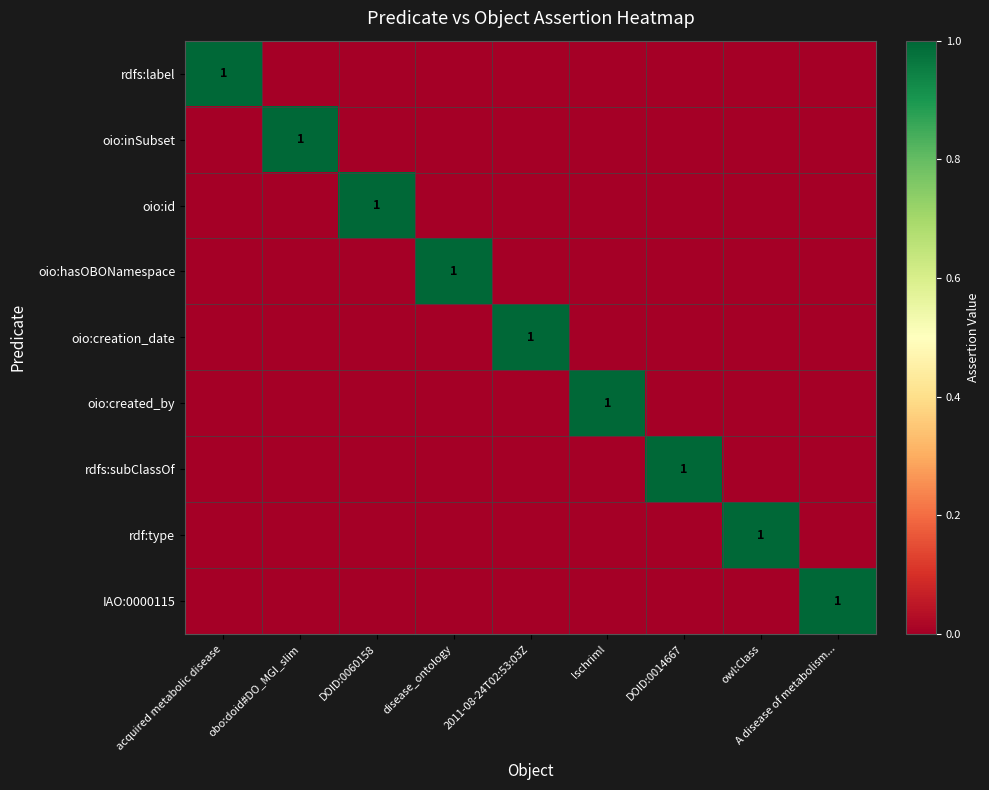

Is it true that rdfs:label equals 1 at acquired metabolic disease?

True